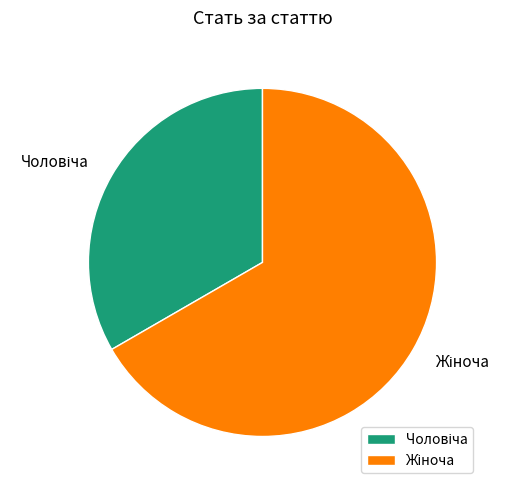

Does any single category account for the majority?

Yes